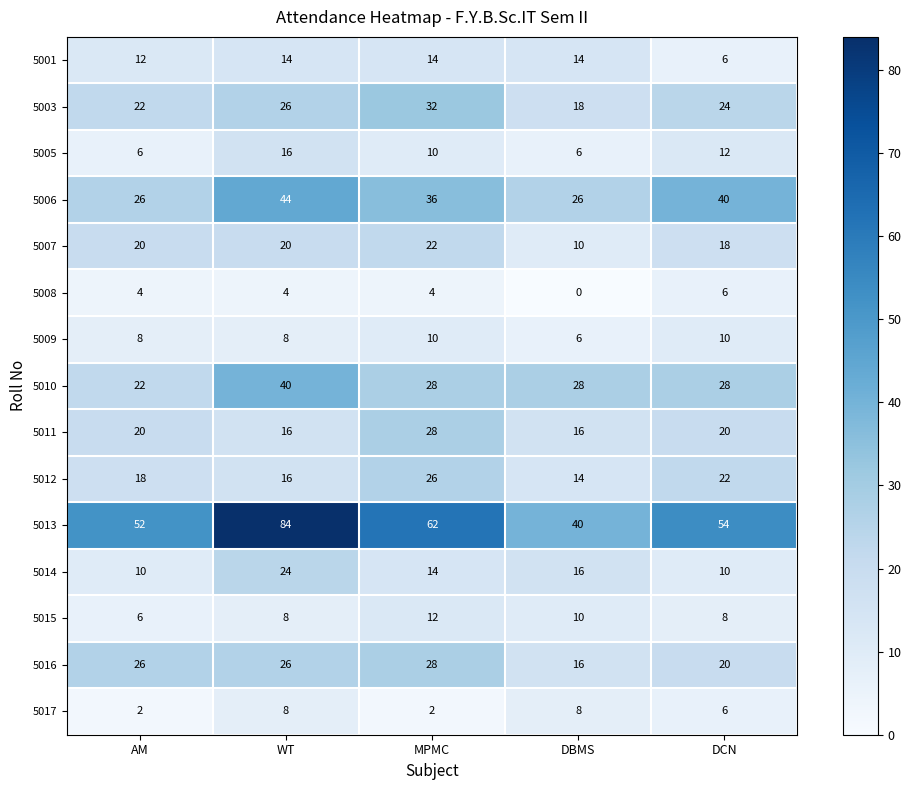

At how many categories does at least one series exceed 38?

5